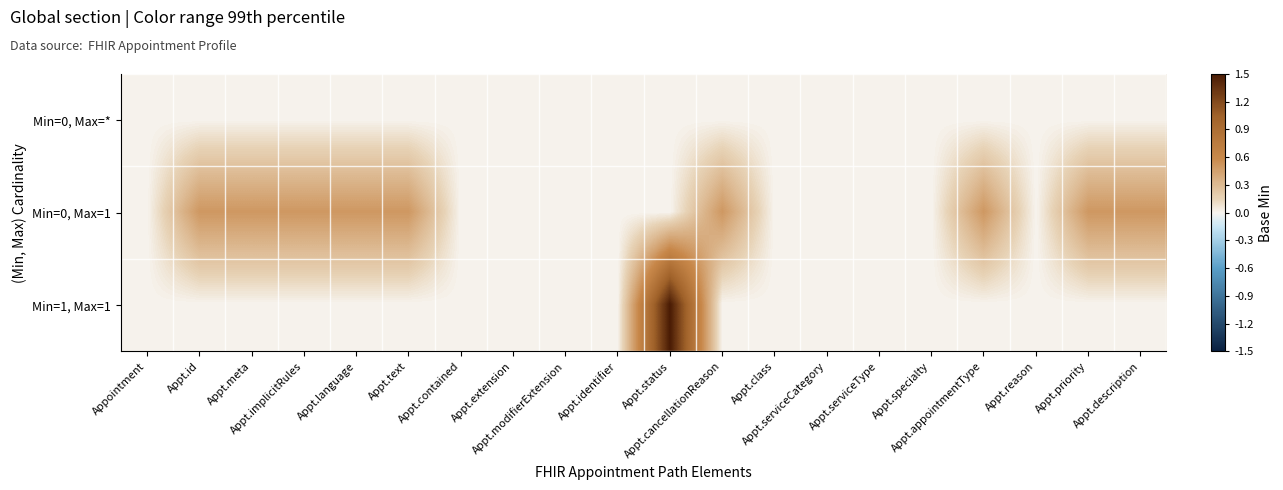

Rank the series by their maximum value, from lowest to highest.

Min=0, Max=*, Min=0, Max=1, Min=1, Max=1